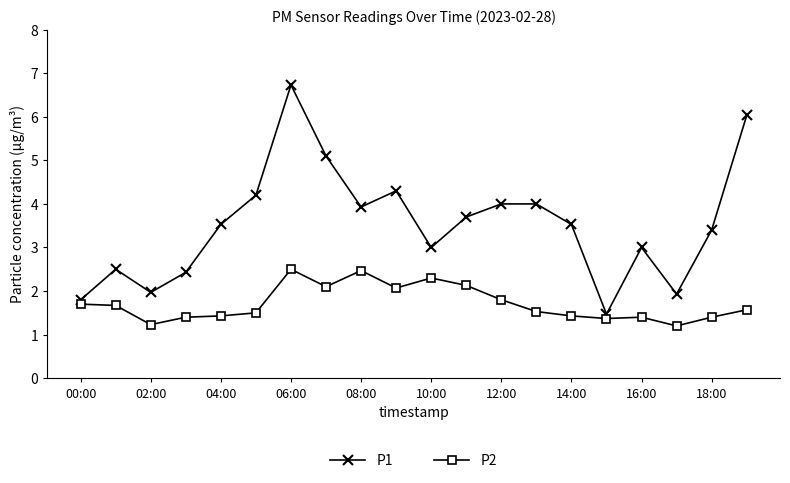

Which series has the widest spread of values?

P1